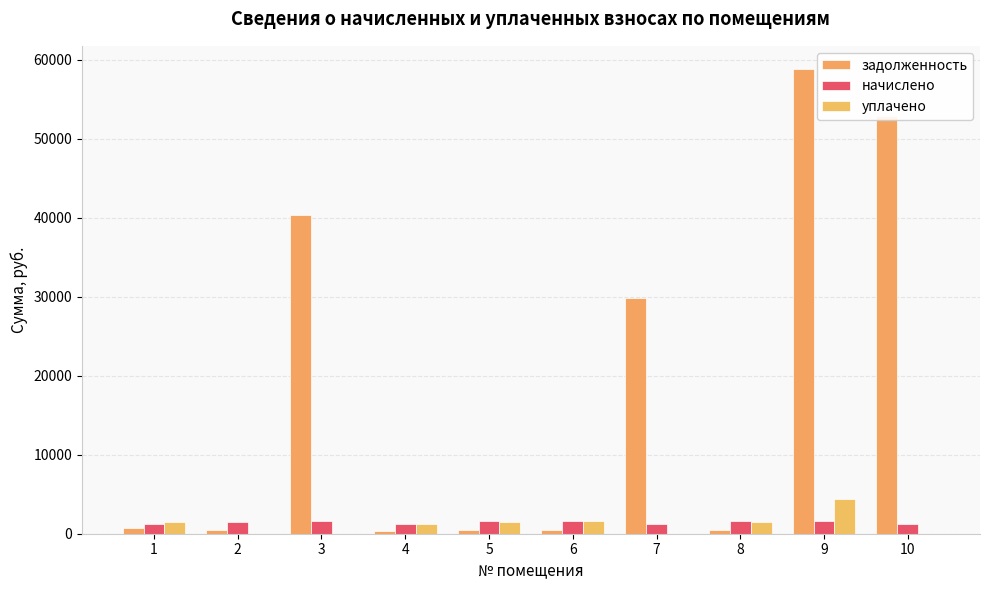

What is the value of the задолженность bar at the 3rd from the left?

40293.1